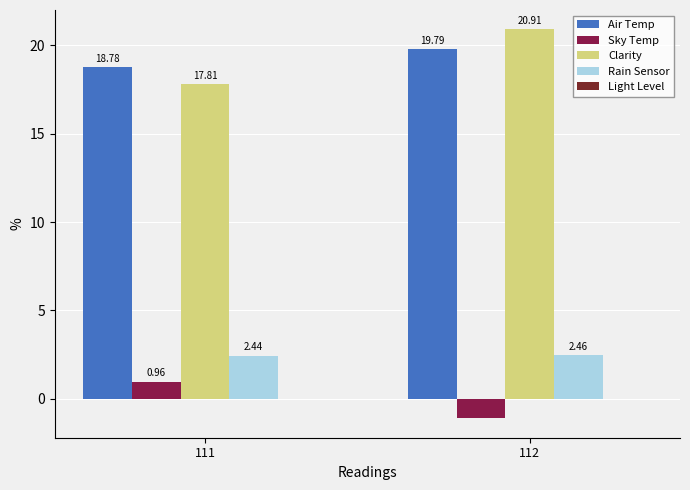

Where does the Sky Temp series first go above 0?

111